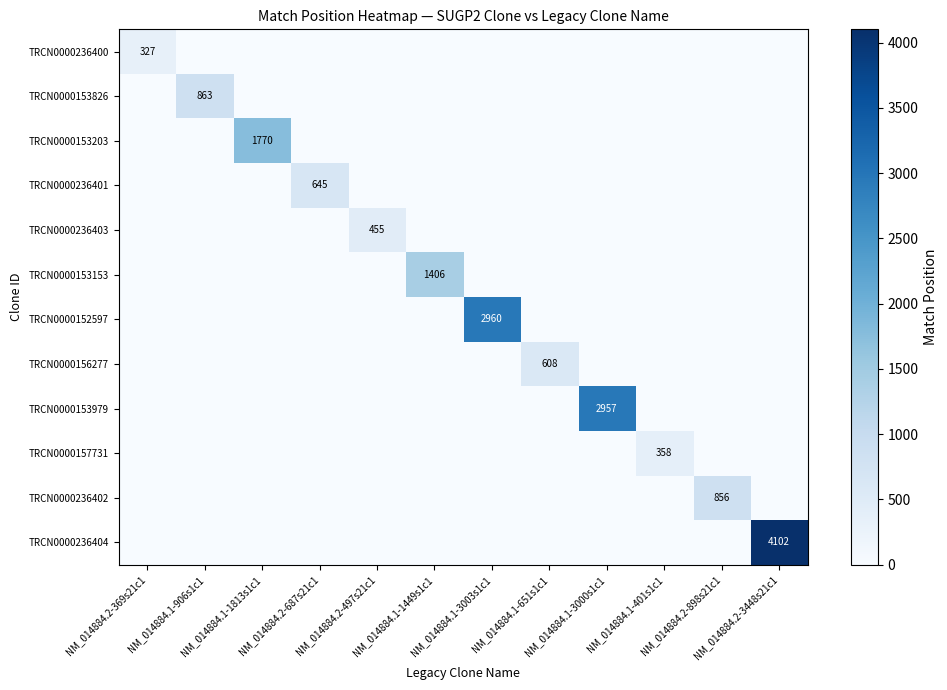

Which series has the largest total across all categories?

TRCN0000236404